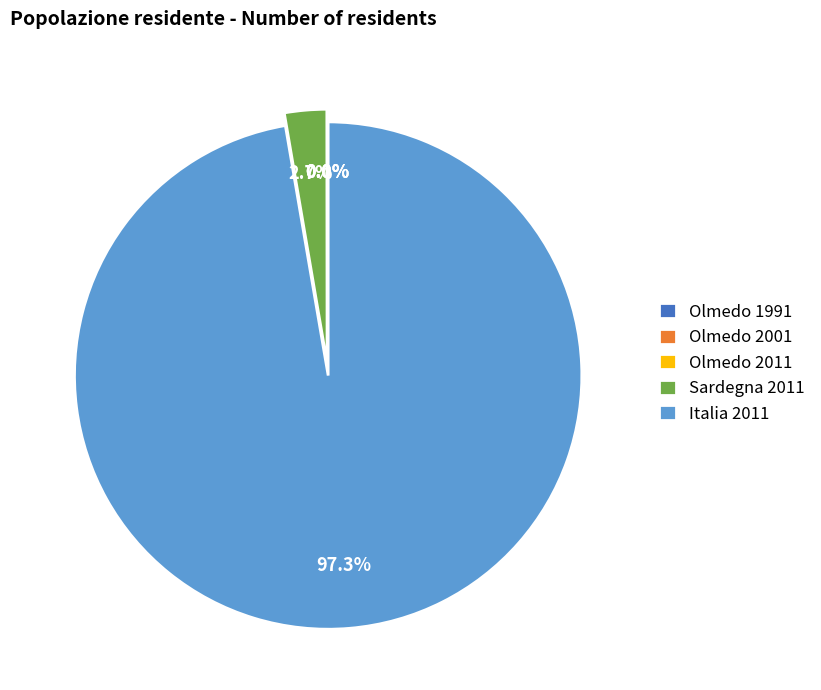

Is it true that Sardegna 2011 is 17% of the pie?

False